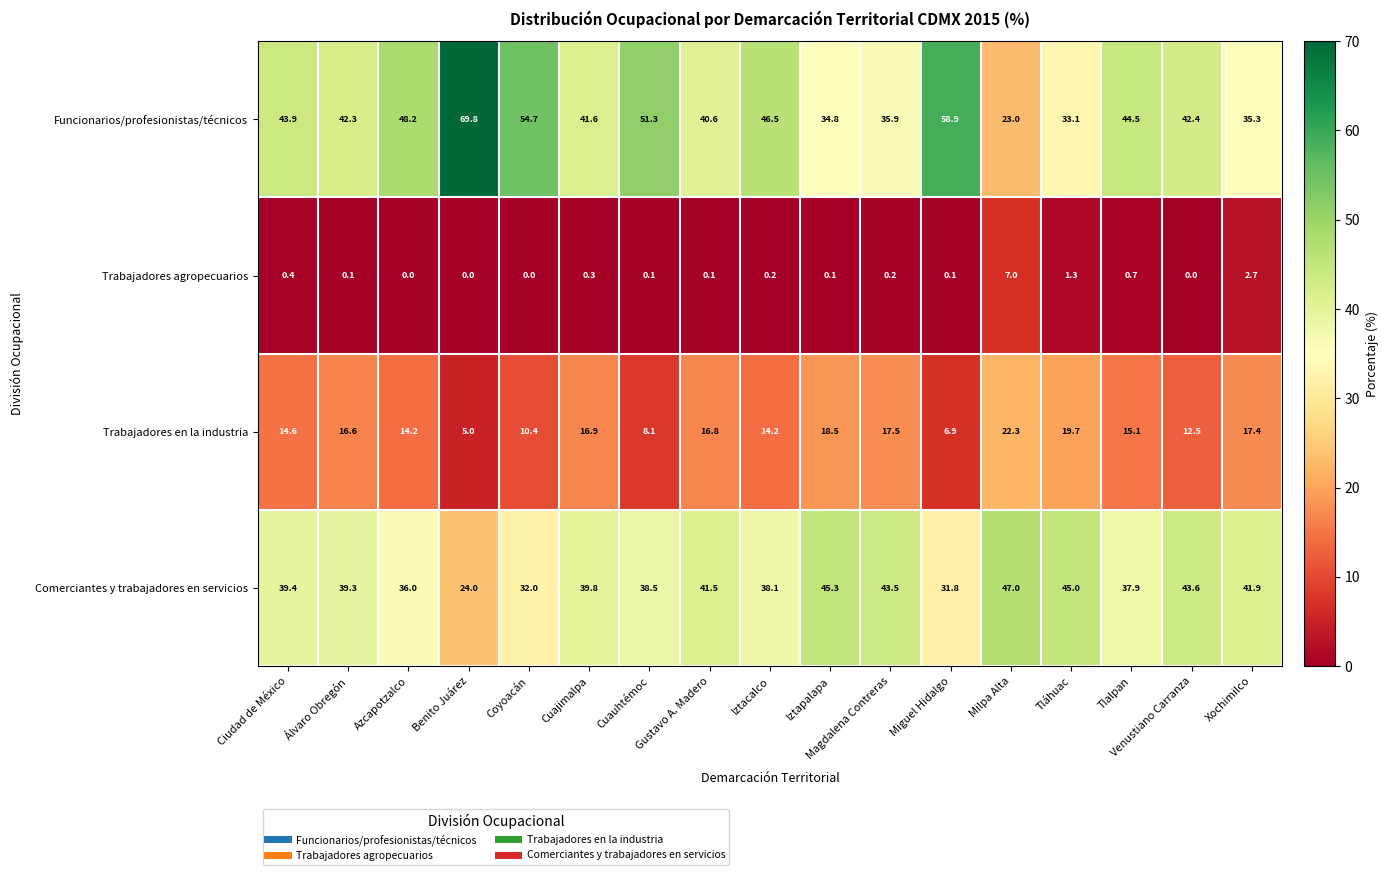

Which category has the lowest value in the Trabajadores en la industria series?

Benito Juárez